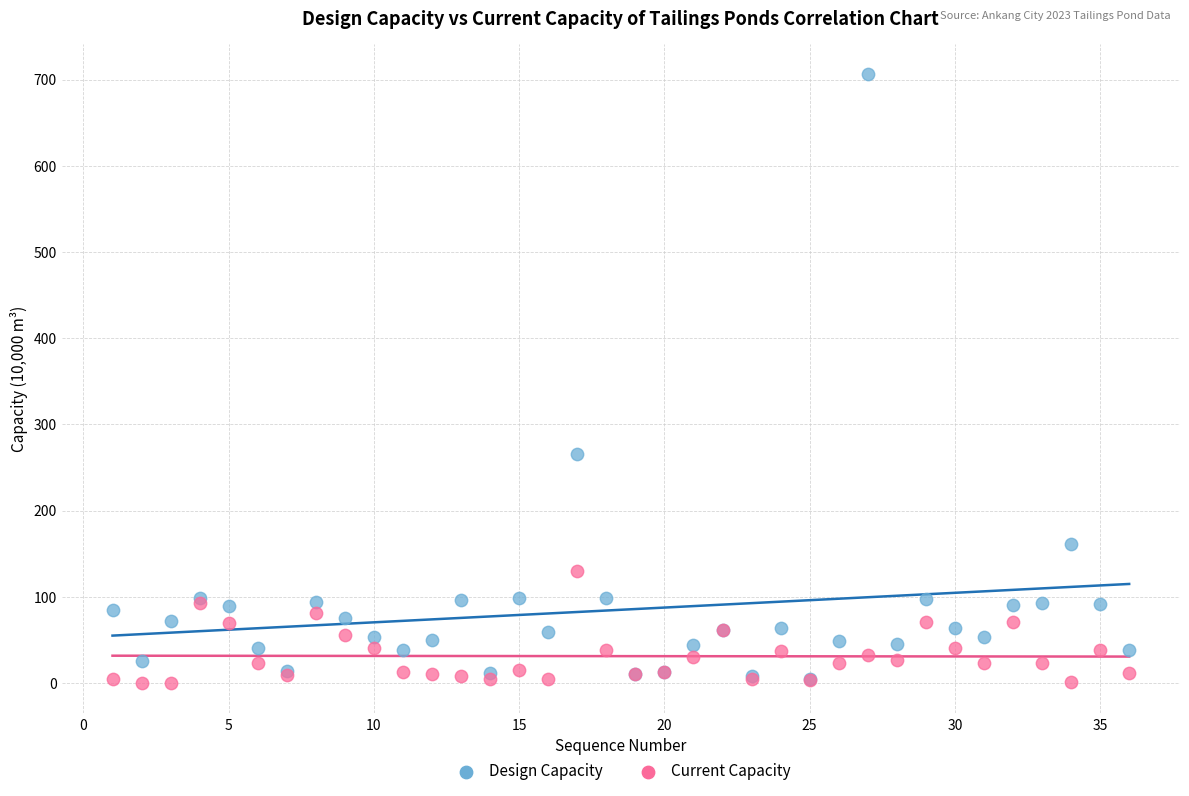

What are all the series names shown in the legend?

Design Capacity, Current Capacity